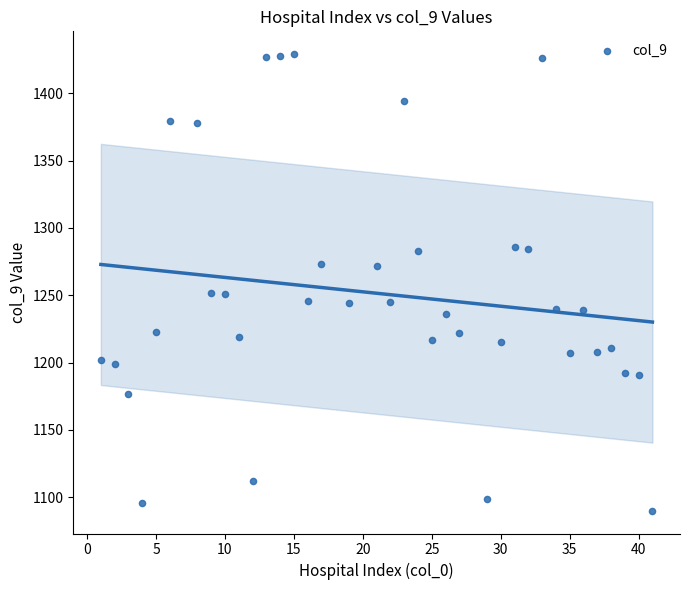

What is the range of Y values (max minus min)?

339